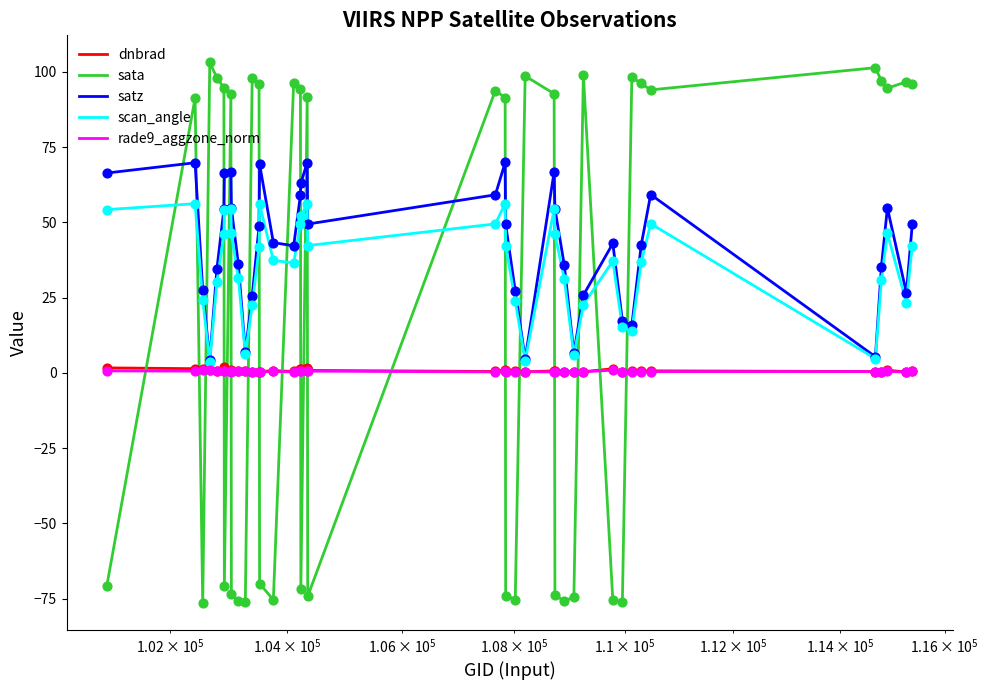

At how many categories does at least one series exceed 85?

23